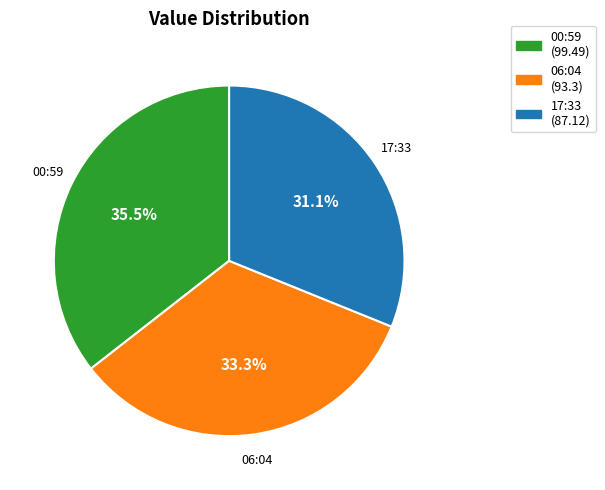

Which category has the smallest portion of the pie?

17:33 (87.12)